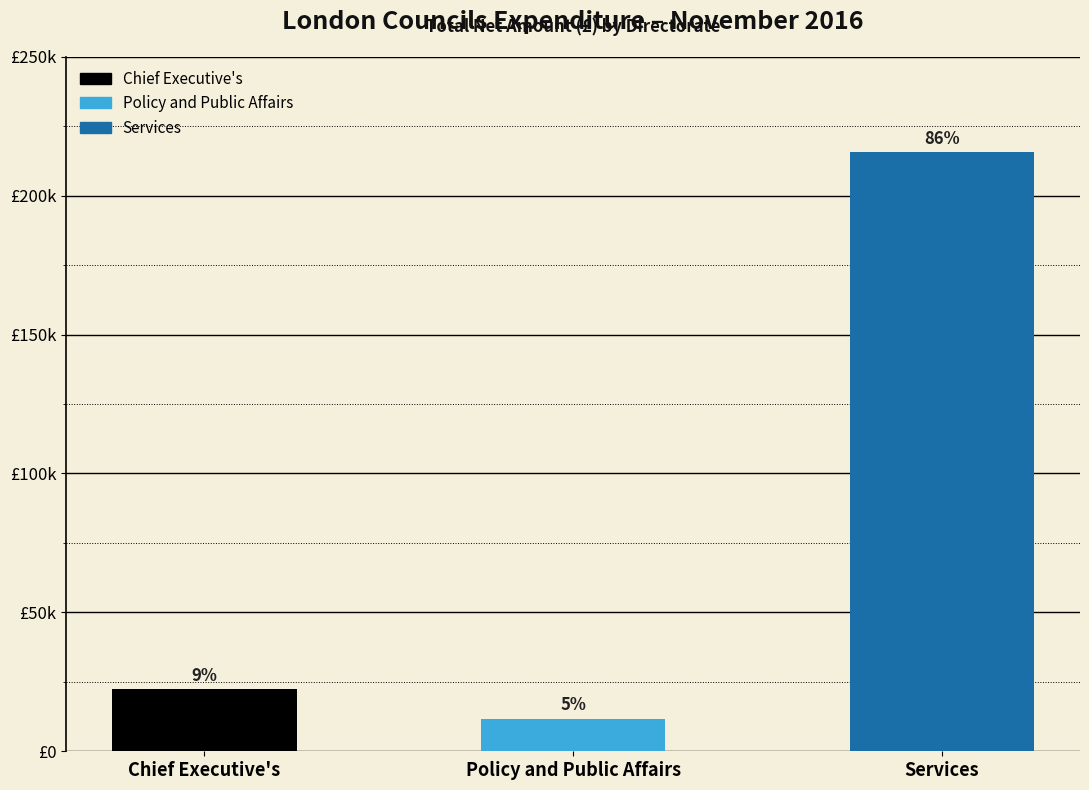

Does the chart contain any negative values?

No